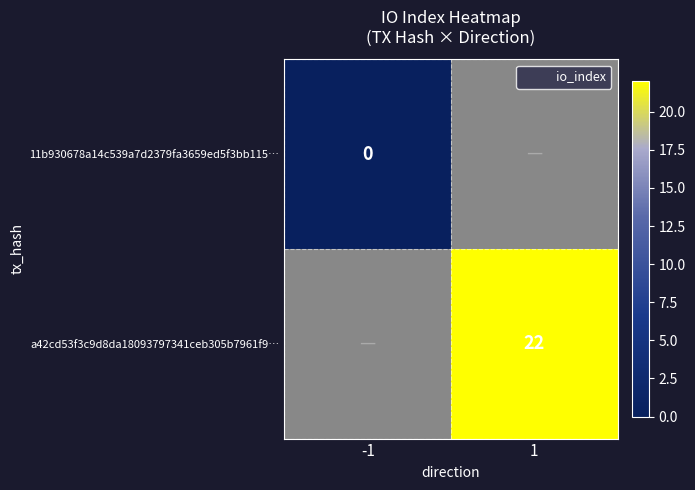

At -1, list the series in order from largest to smallest.

11b930678a14c539a7d2379fa3659ed5f3bb115…, a42cd53f3c9d8da18093797341ceb305b7961f9…